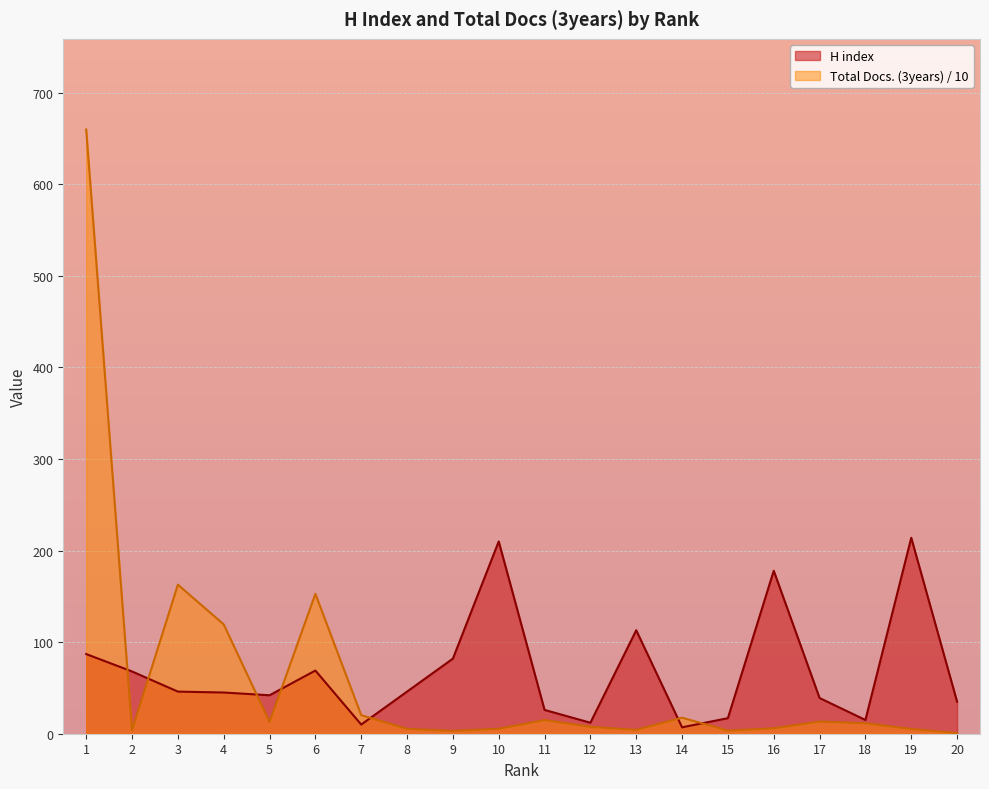

Where is H index nearest to the value 110?

13